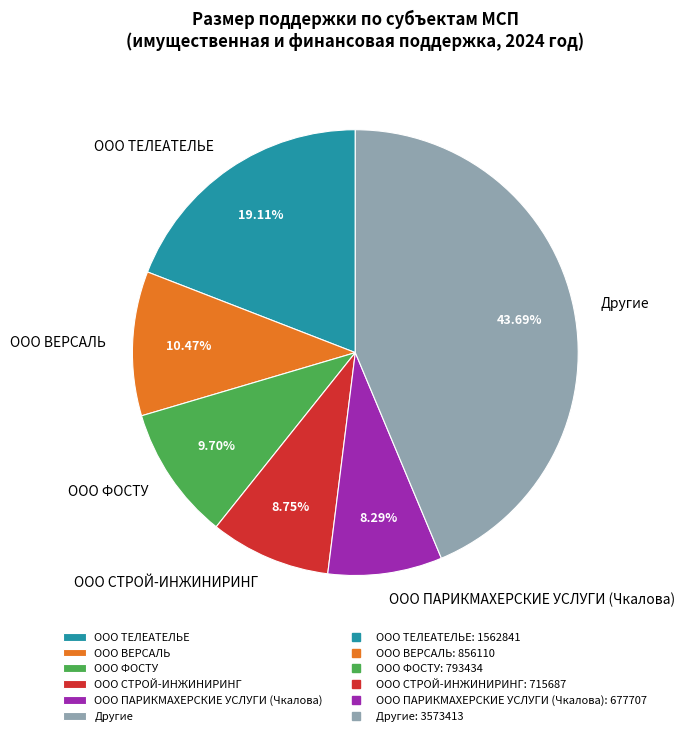

What is the ratio of the value at ООО ФОСТУ to the value at ООО ТЕЛЕАТЕЛЬЕ?

0.5